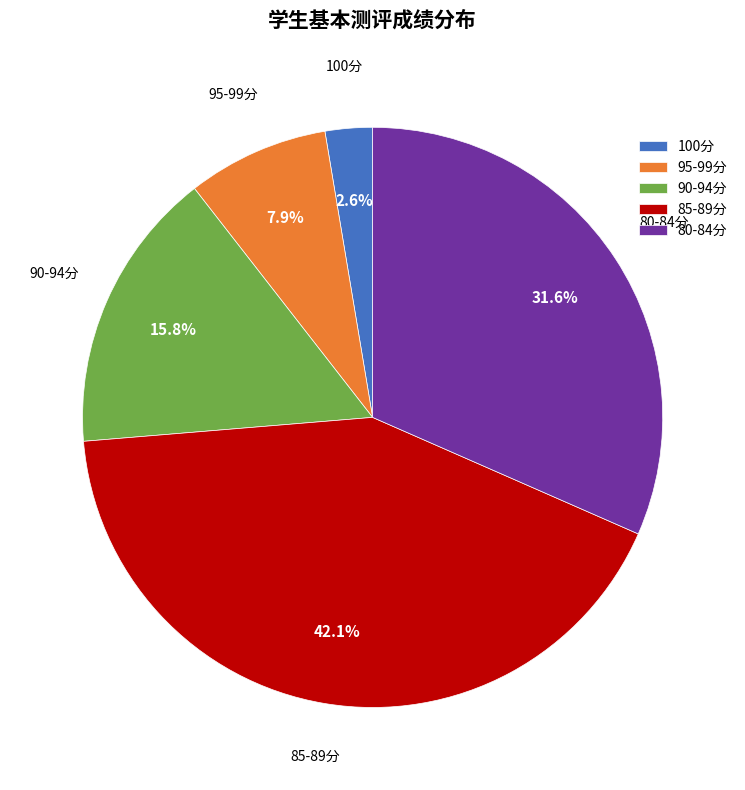

What is the smallest slice in the pie chart?

100分